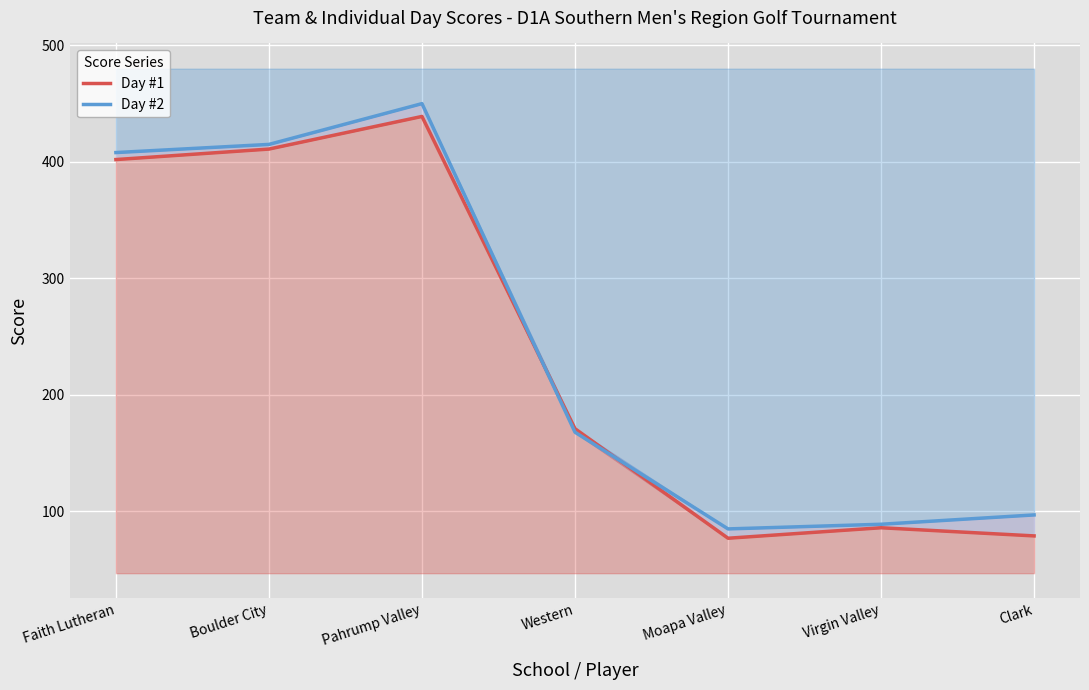

What are all the series names shown in the legend?

Day #1, Day #2